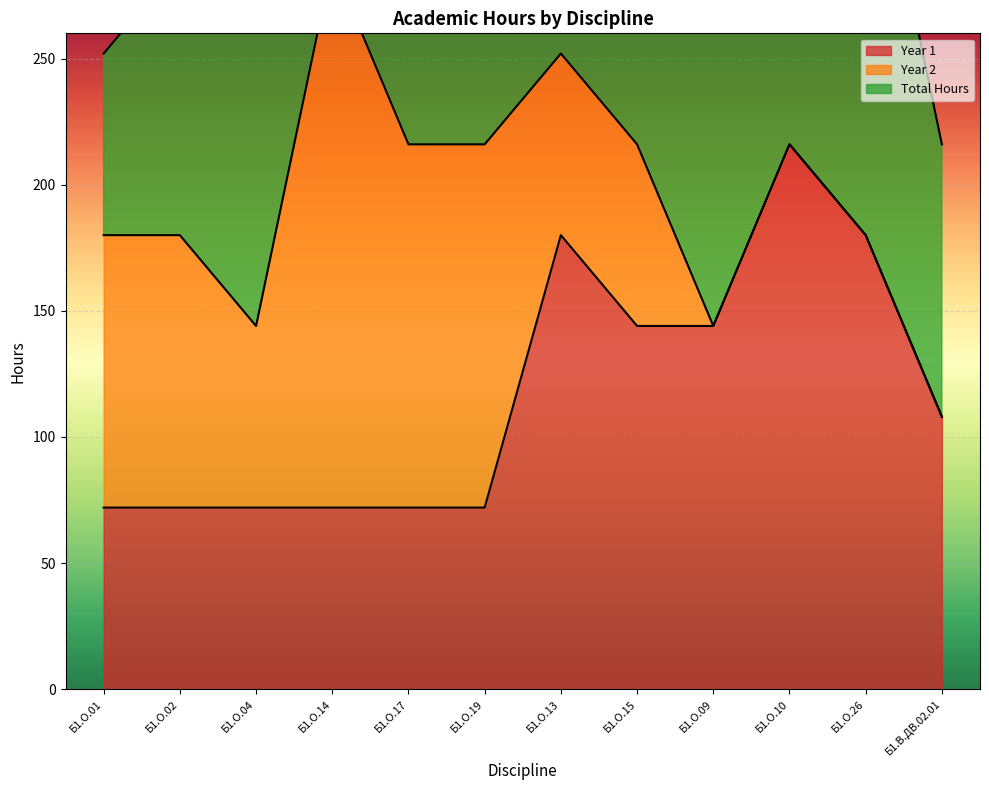

Which label corresponds to the smallest value in the chart?

Б1.О.09